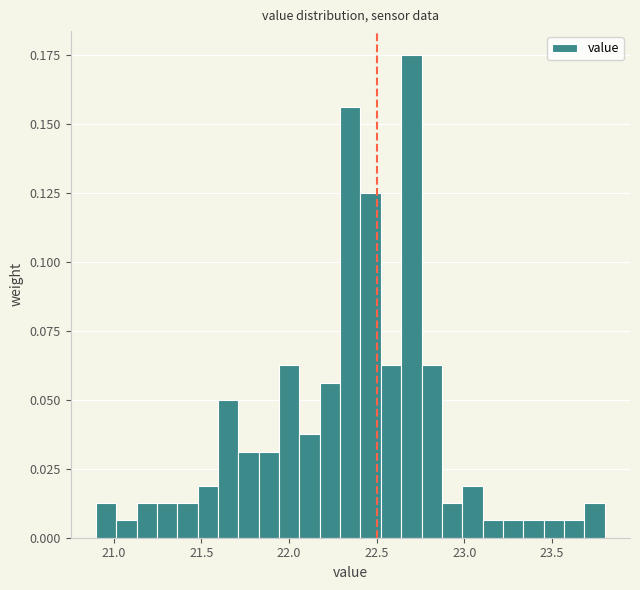

Read against the x-axis, roughly where is the centre of the tallest bar?

22.70